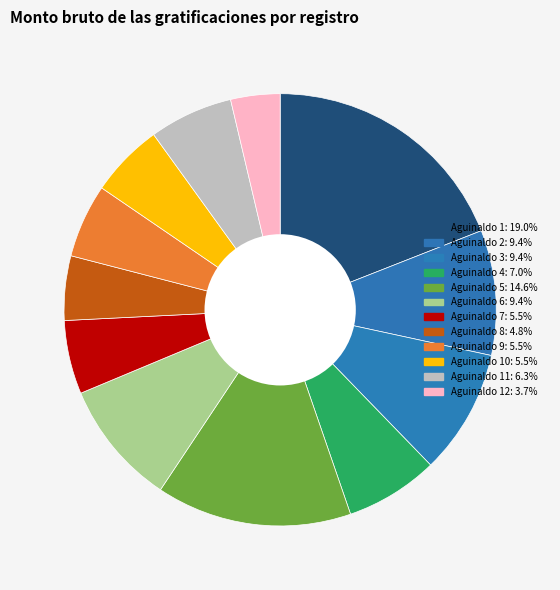

How many slices are in this pie chart?

12